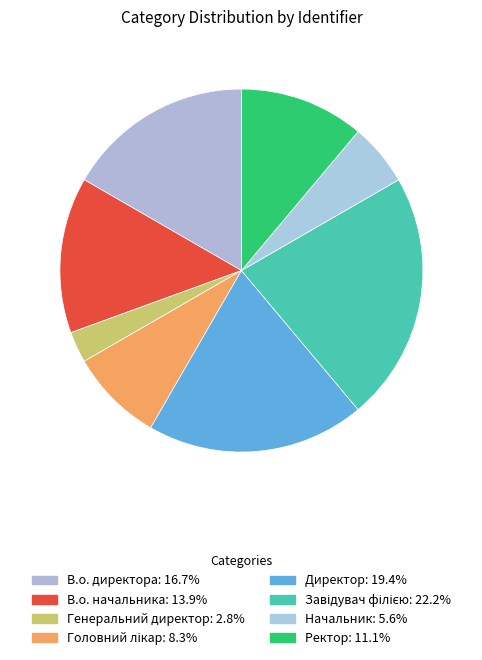

Does Ректор account for over 50% of the chart?

No